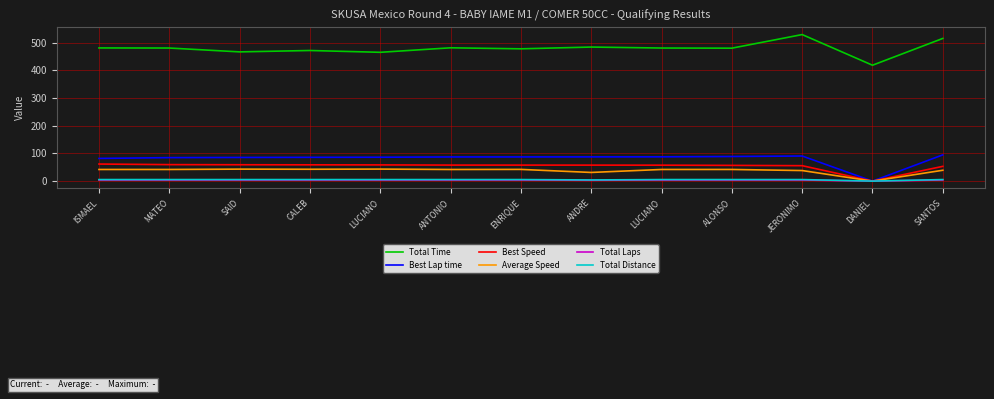

Is it true that Total Distance equals 3.9 at ISMAEL?

False